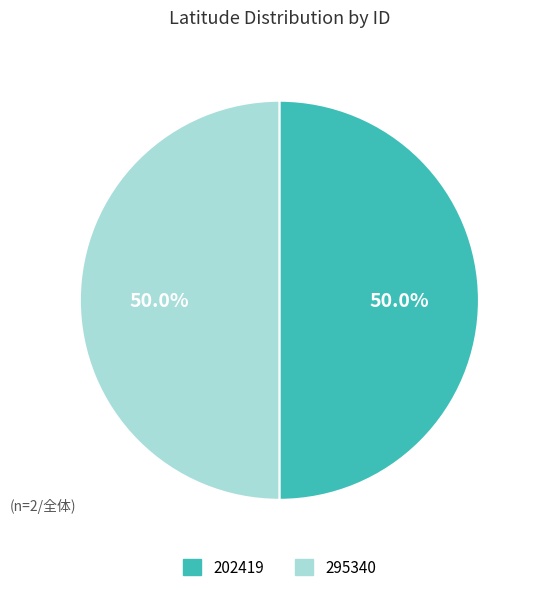

To the nearest percent, what portion does 202419 represent?

50%